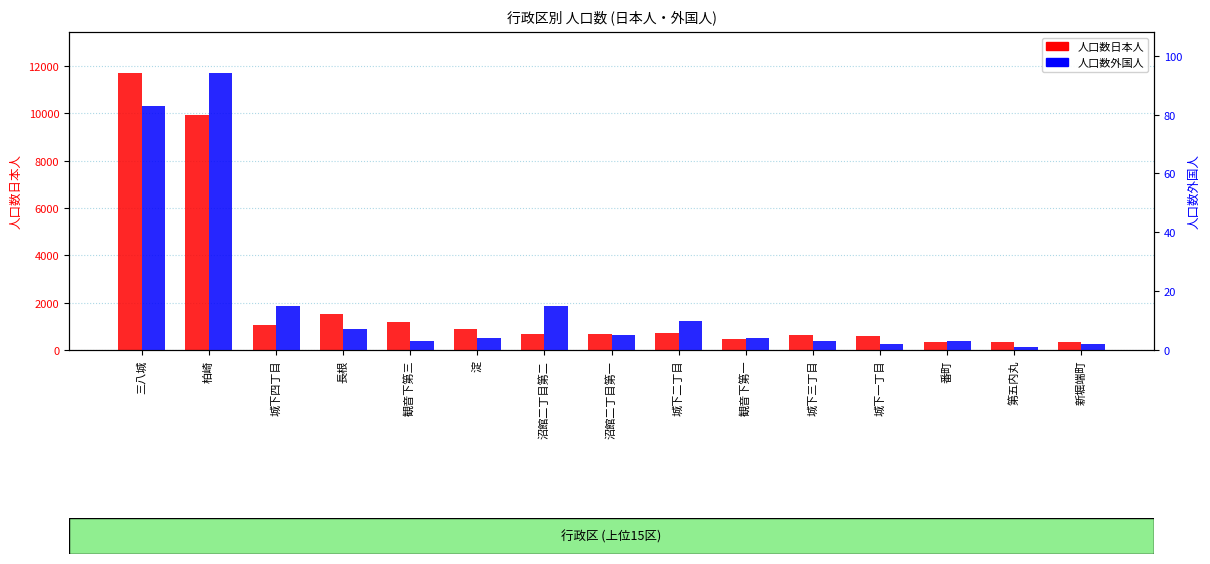

Rank the categories by 人口数外国人 value from lowest to highest.

第五内丸, 城下一丁目, 新堀端町, 観音下第三, 城下三丁目, 番町, 淀, 観音下第一, 沼館二丁目第一, 長根, 城下二丁目, 城下四丁目, 沼館二丁目第二, 三八城, 柏崎